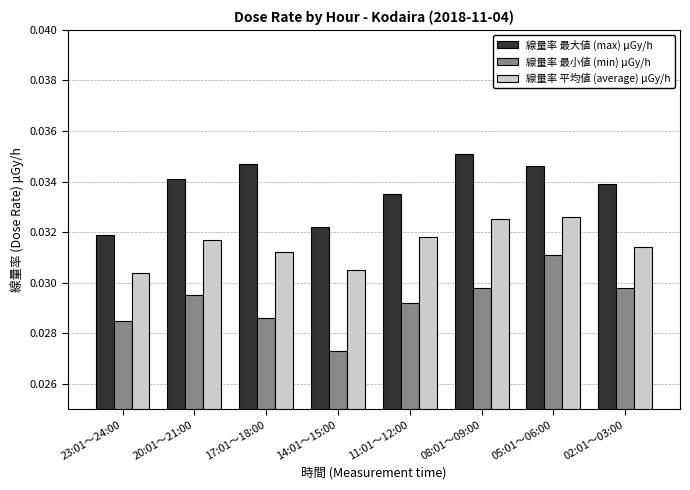

At 17:01～18:00, list the series in order from largest to smallest.

線量率 最大値 (max) μGy/h, 線量率 平均値 (average) μGy/h, 線量率 最小値 (min) μGy/h